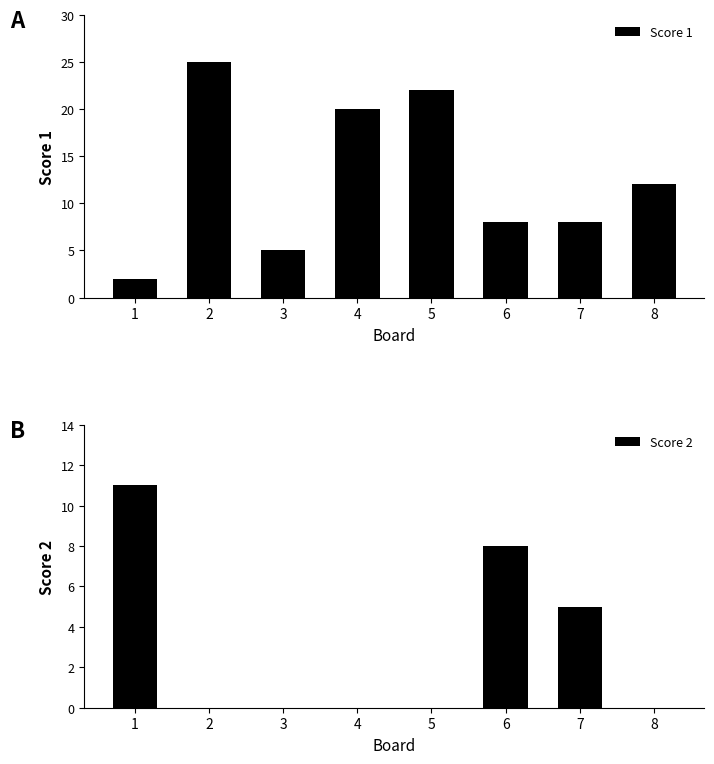

Which series has the largest range (max minus min)?

Score 1